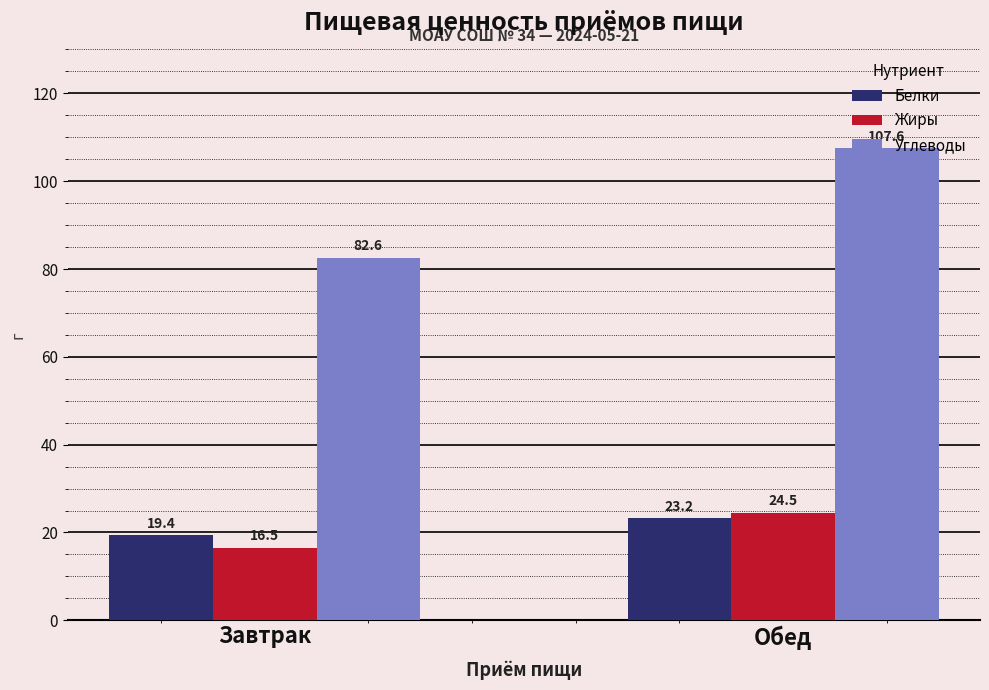

The value of Белки at Завтрак is 29.0. True or false?

False